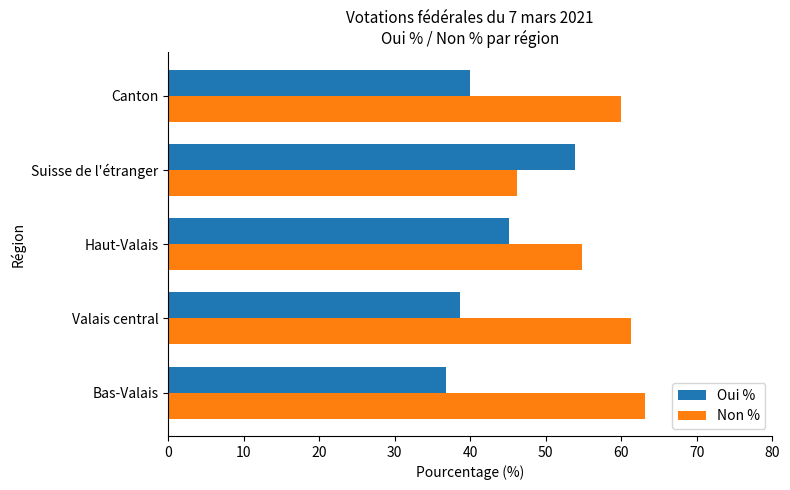

How many data points in Non % are above 59?

3